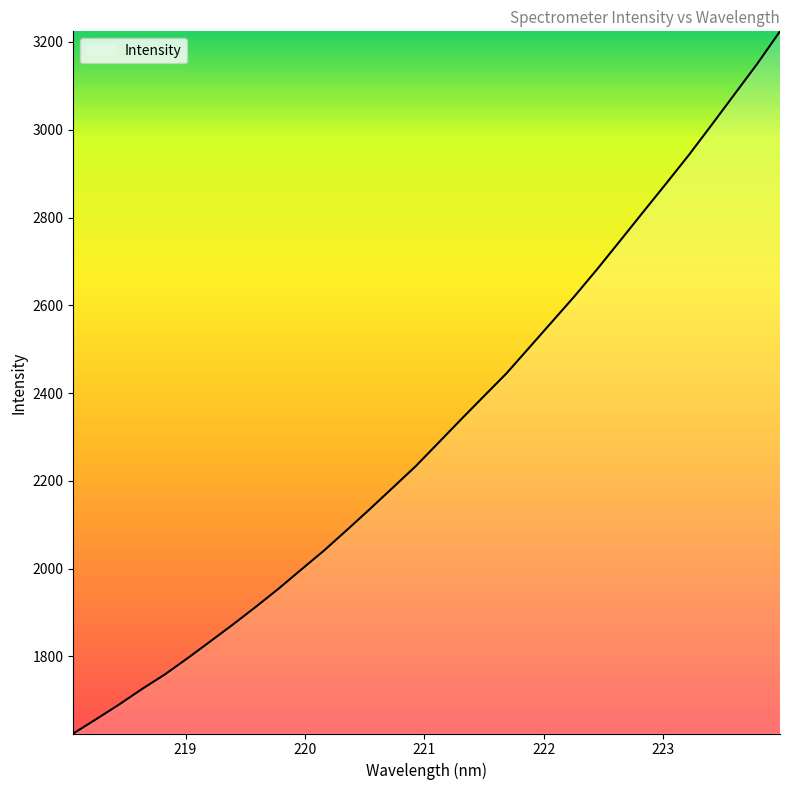

What is the maximum value shown in the chart?

3224.2